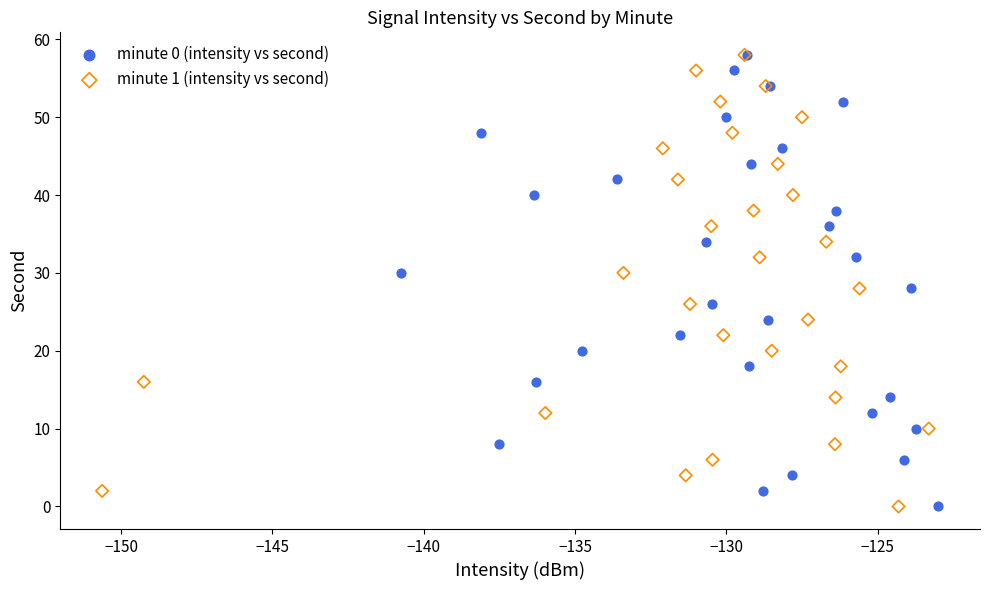

What are all the series names shown in the legend?

minute 0 (intensity vs second), minute 1 (intensity vs second)